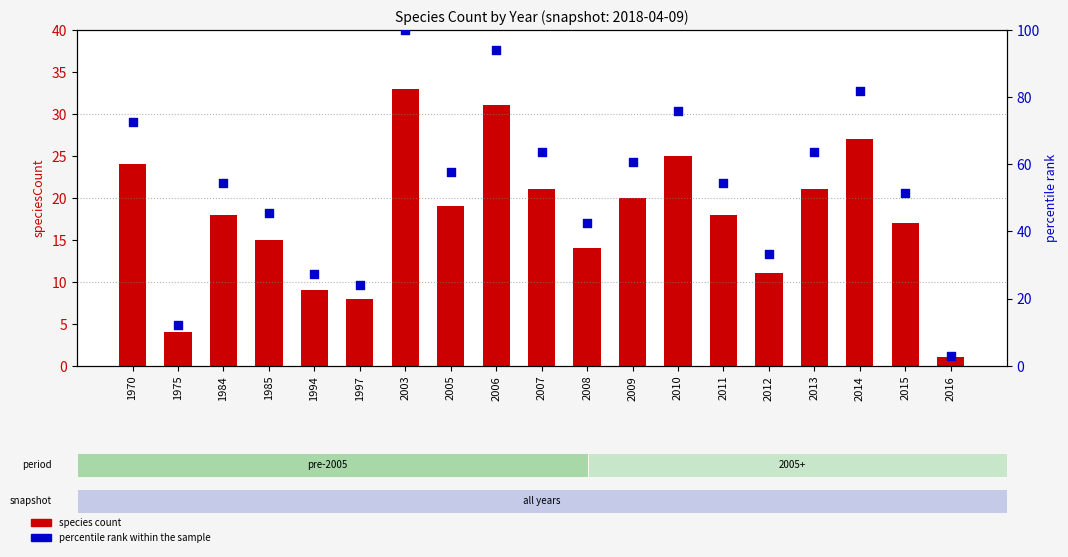

What is the total value across all series at 2016?

4.0